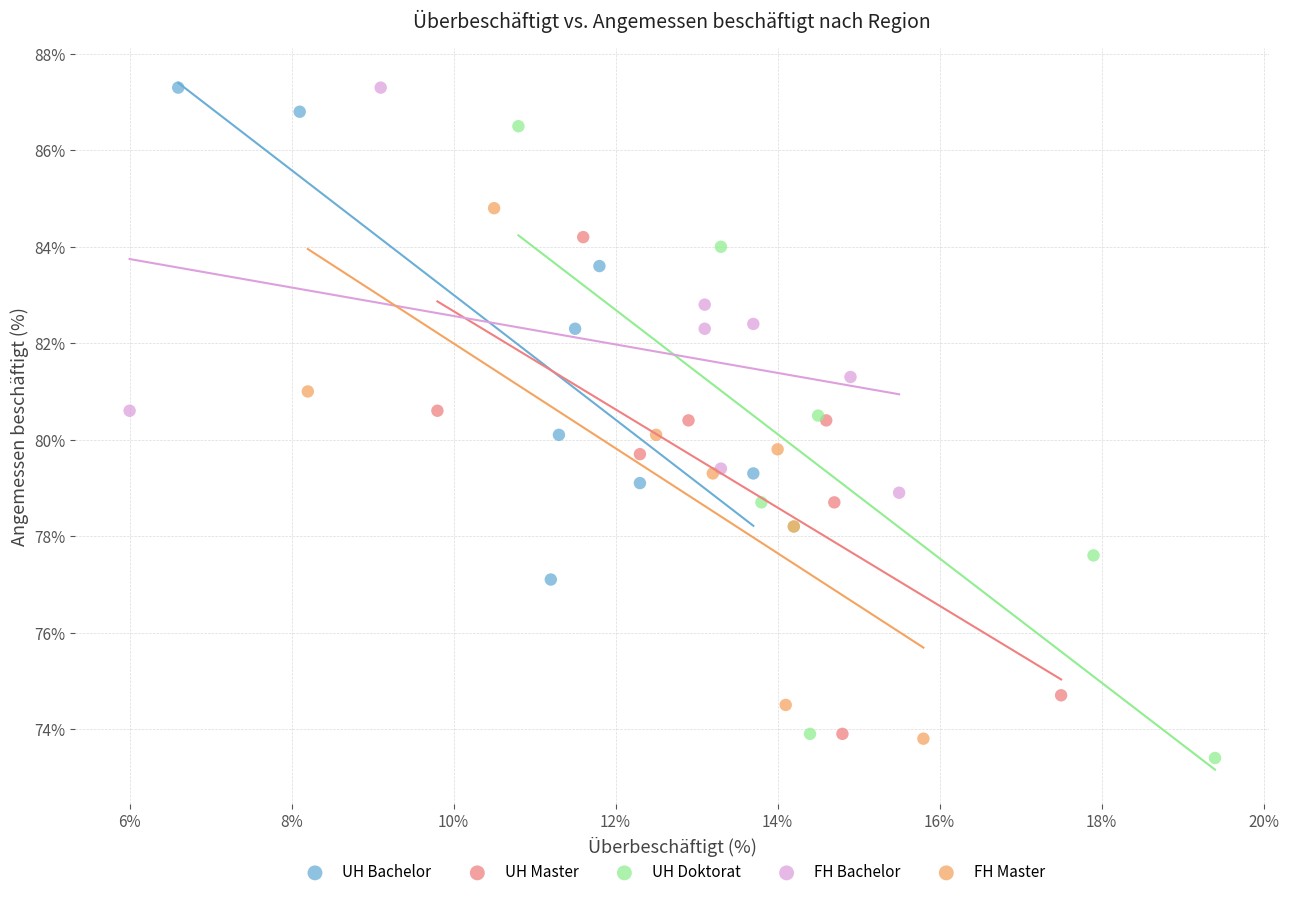

Which series has the widest spread of Y values?

UH Doktorat